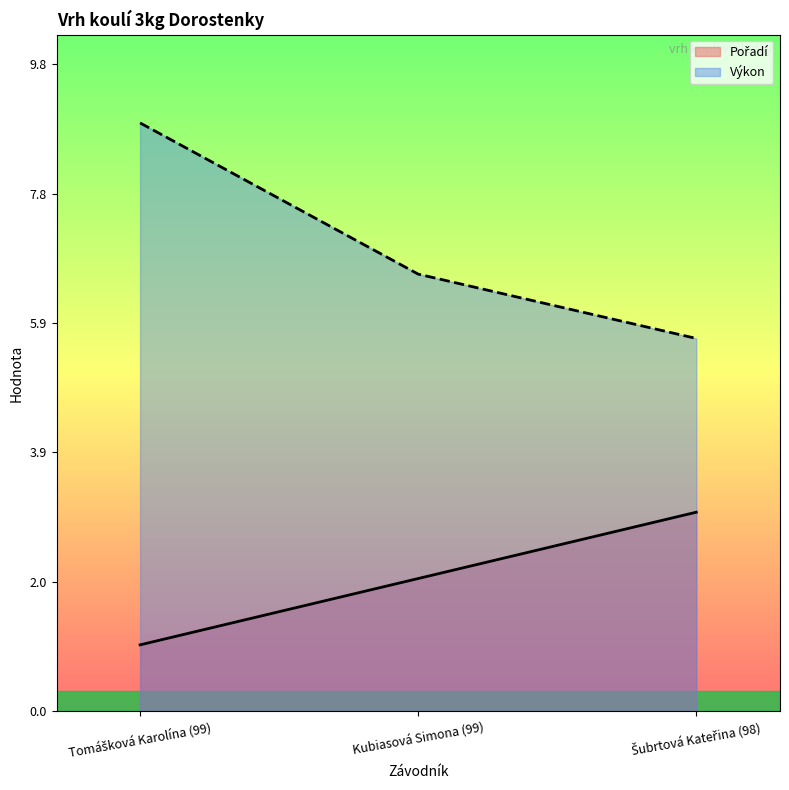

At Kubiasová Simona (99), list the series in order from largest to smallest.

Výkon, Pořadí